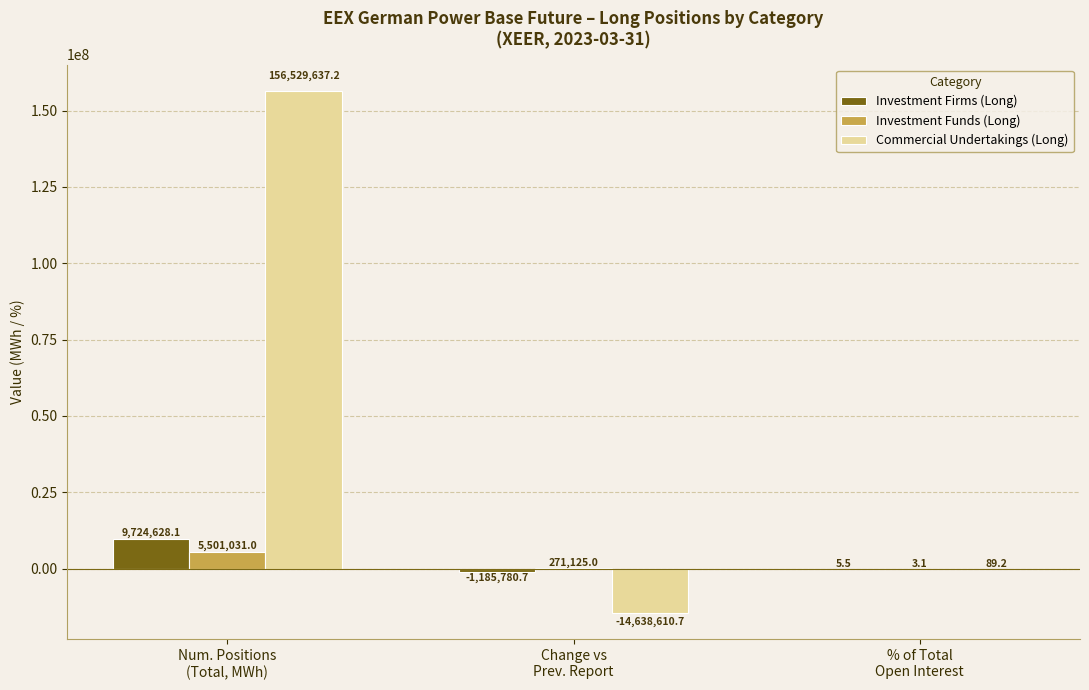

How many groups of bars are there?

3